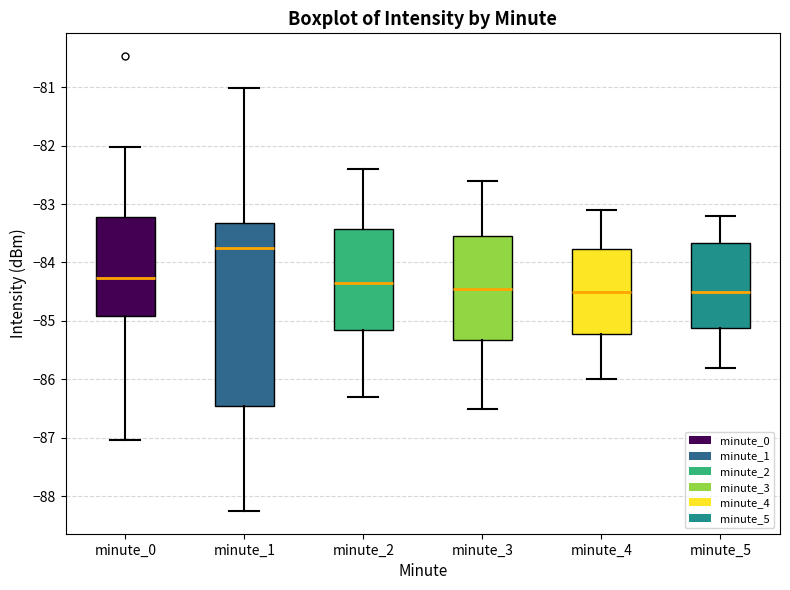

Reading left to right, transcribe this box plot: for each box, give where its median line is, the range the box spans, and where its two whiskers end, as read against the y-axis. The values are not printed on the chart, so give them approximately, as read against the axis.

minute_0: median -84.3, box -84.9 to -83.2, whiskers -87.0 to -82.0
minute_1: median -83.8, box -86.5 to -83.3, whiskers -88.2 to -81.0
minute_2: median -84.3, box -85.1 to -83.4, whiskers -86.3 to -82.4
minute_3: median -84.4, box -85.3 to -83.5, whiskers -86.5 to -82.6
minute_4: median -84.5, box -85.2 to -83.8, whiskers -86.0 to -83.1
minute_5: median -84.5, box -85.1 to -83.7, whiskers -85.8 to -83.2